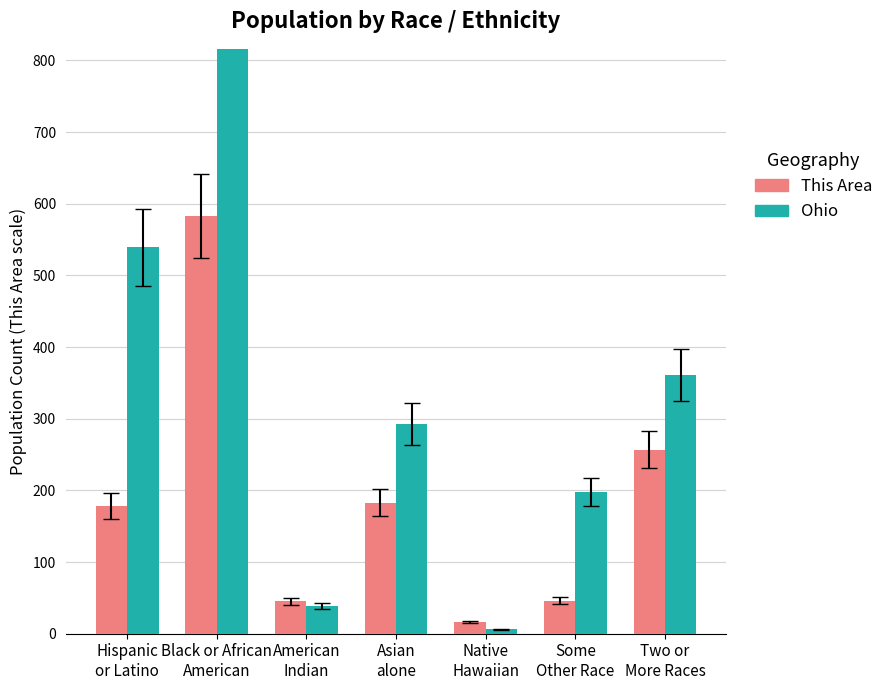

Which series has the largest total across all categories?

Ohio (normalized)